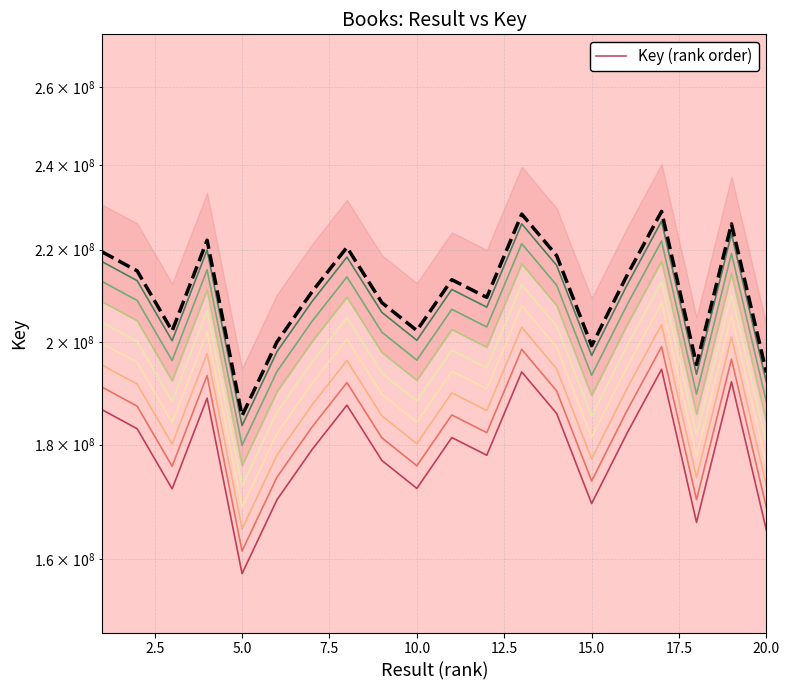

Is it true that the value at 11 is 140378815?

False